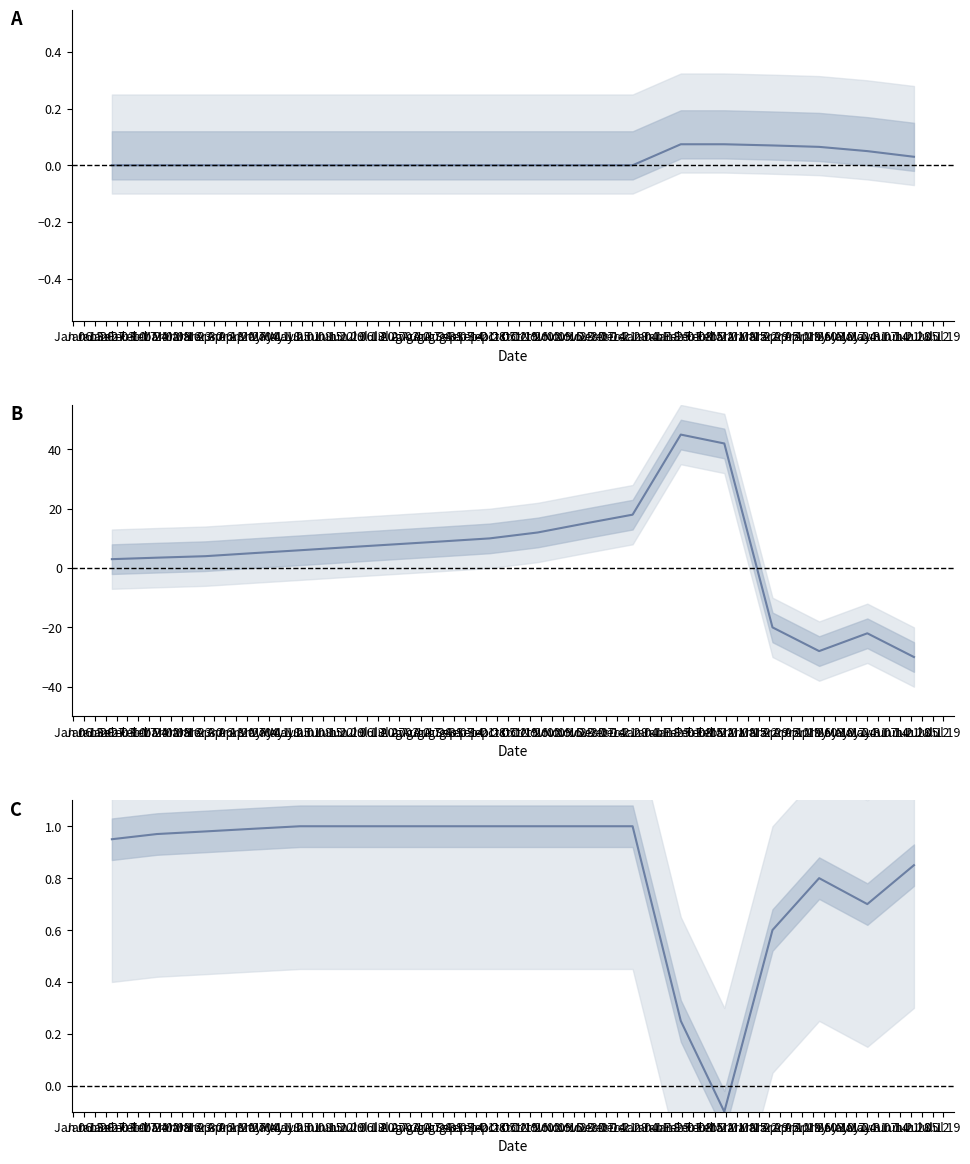

After their last crossing, which series has the higher values: dobanda calculata or robor 1M + marja?

robor 1M + marja